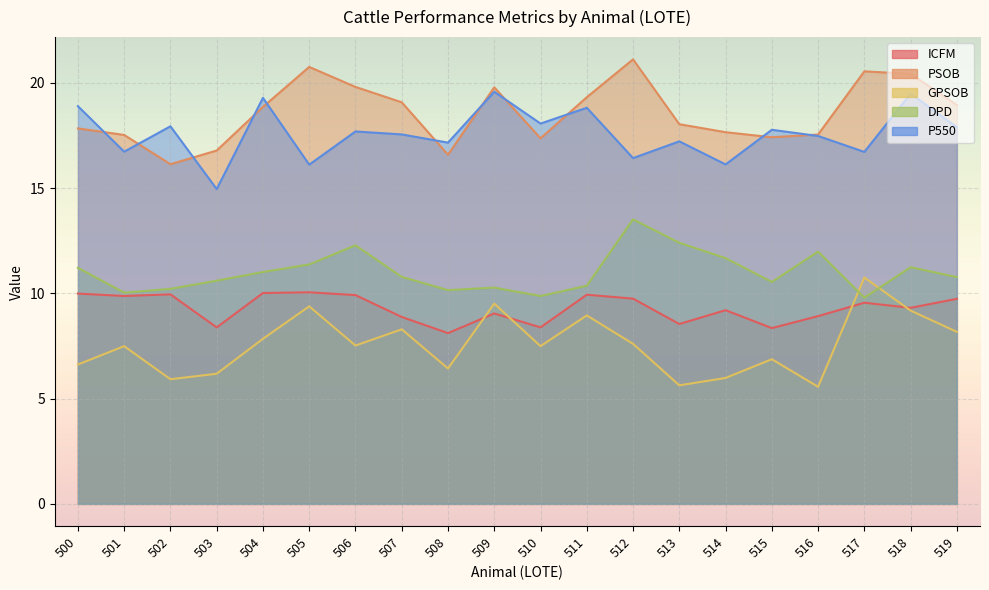

At how many categories does at least one series exceed 8?

20